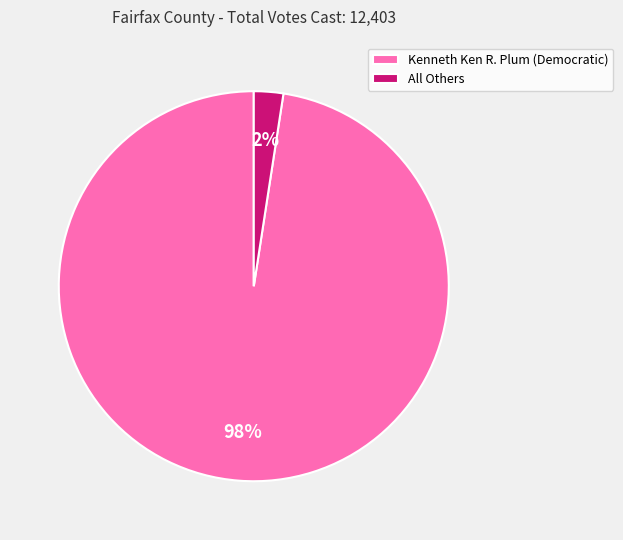

To the nearest percent, what is the average slice percentage?

50%